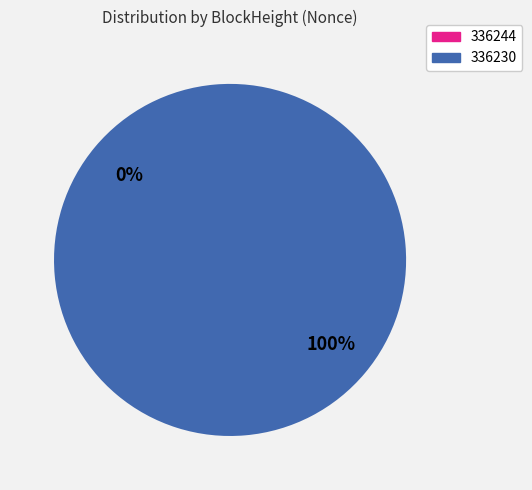

What percentage do 336230 and 336244 together represent?

100.0%